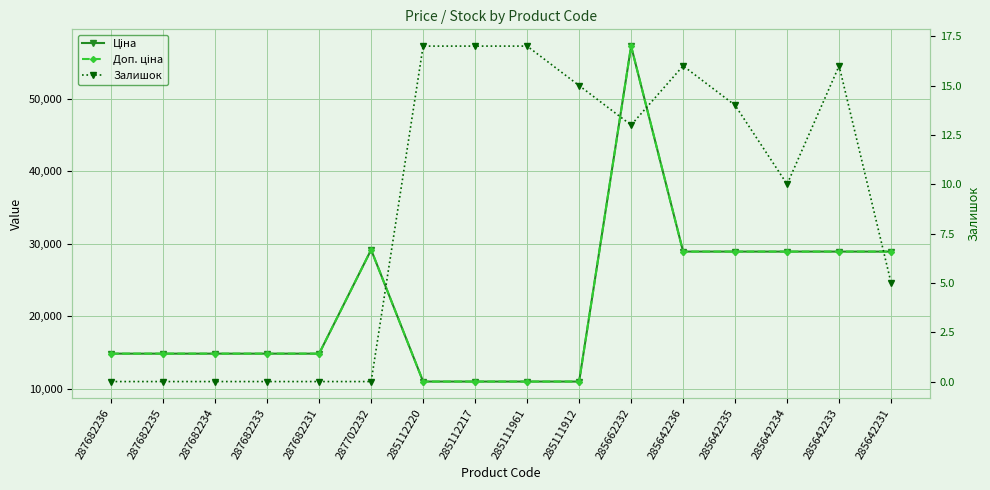

How many data points in Ціна are above 14817?

12